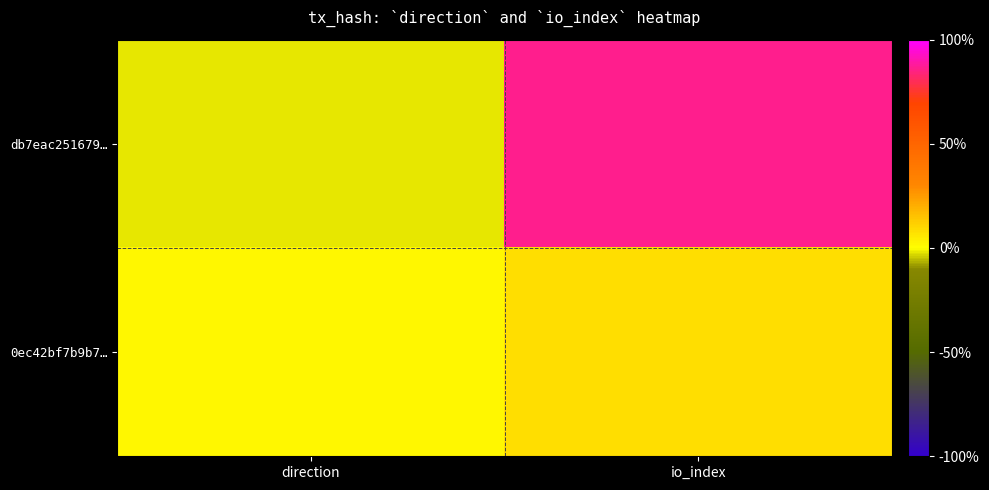

Which label corresponds to the largest value in the chart?

io_index